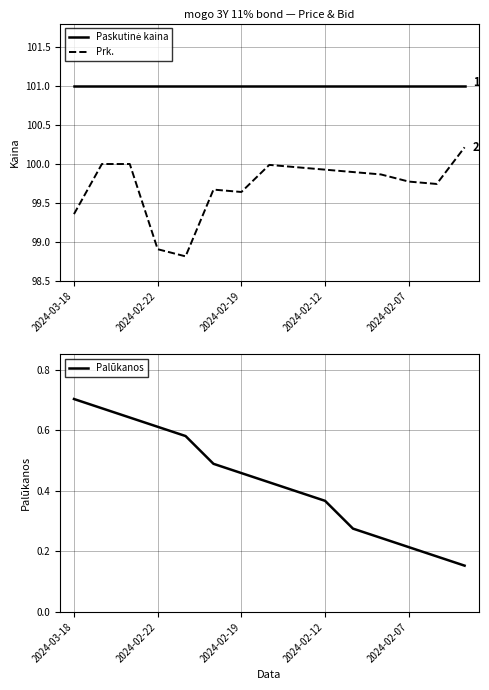

Which category has the highest value across all series?

2024-03-18